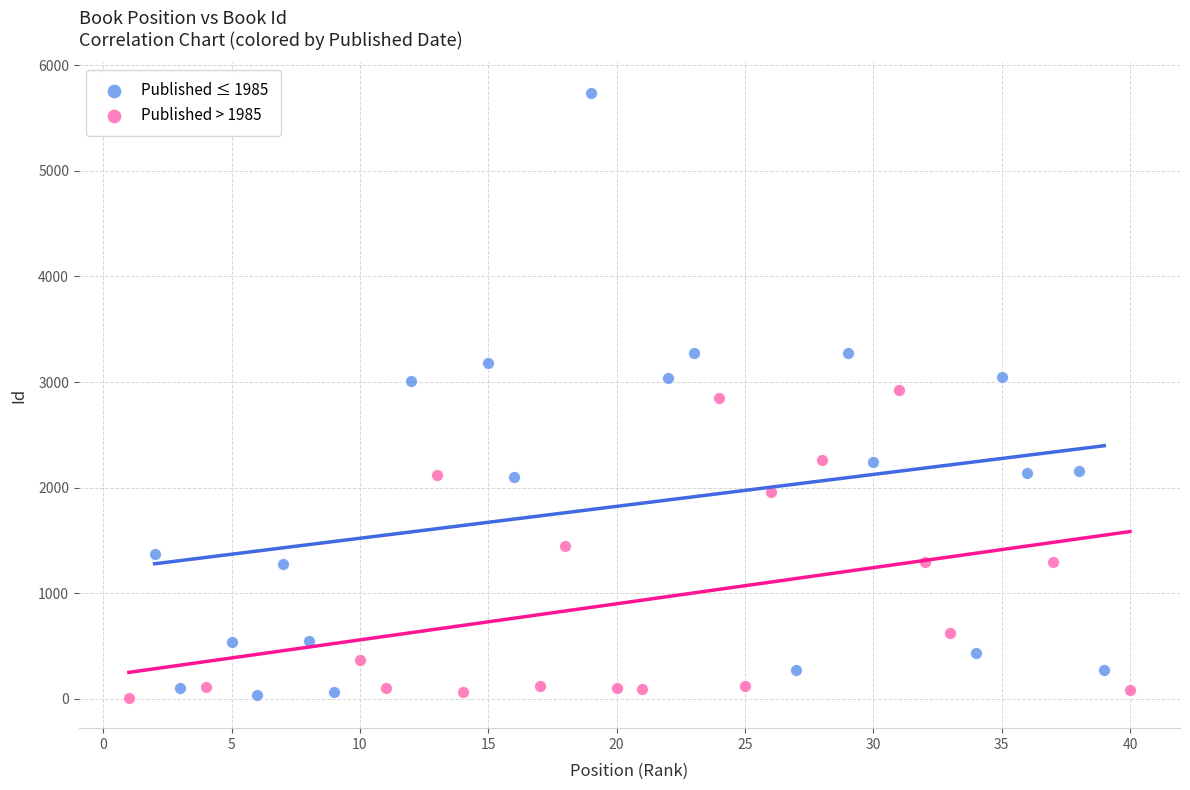

Which series has the largest Y range (max minus min)?

Published ≤ 1985